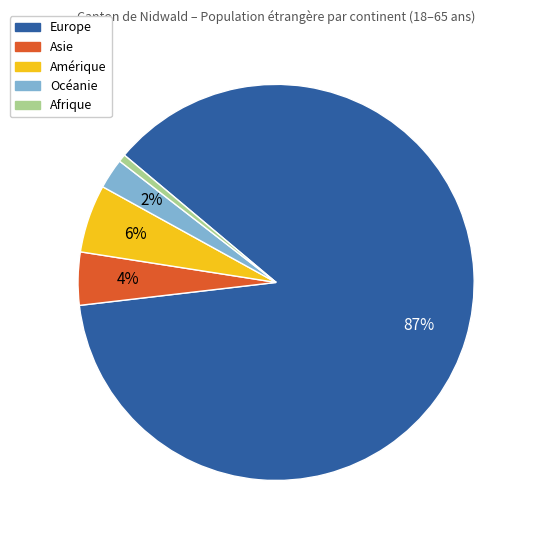

Is it true that Afrique is 11% of the pie?

False